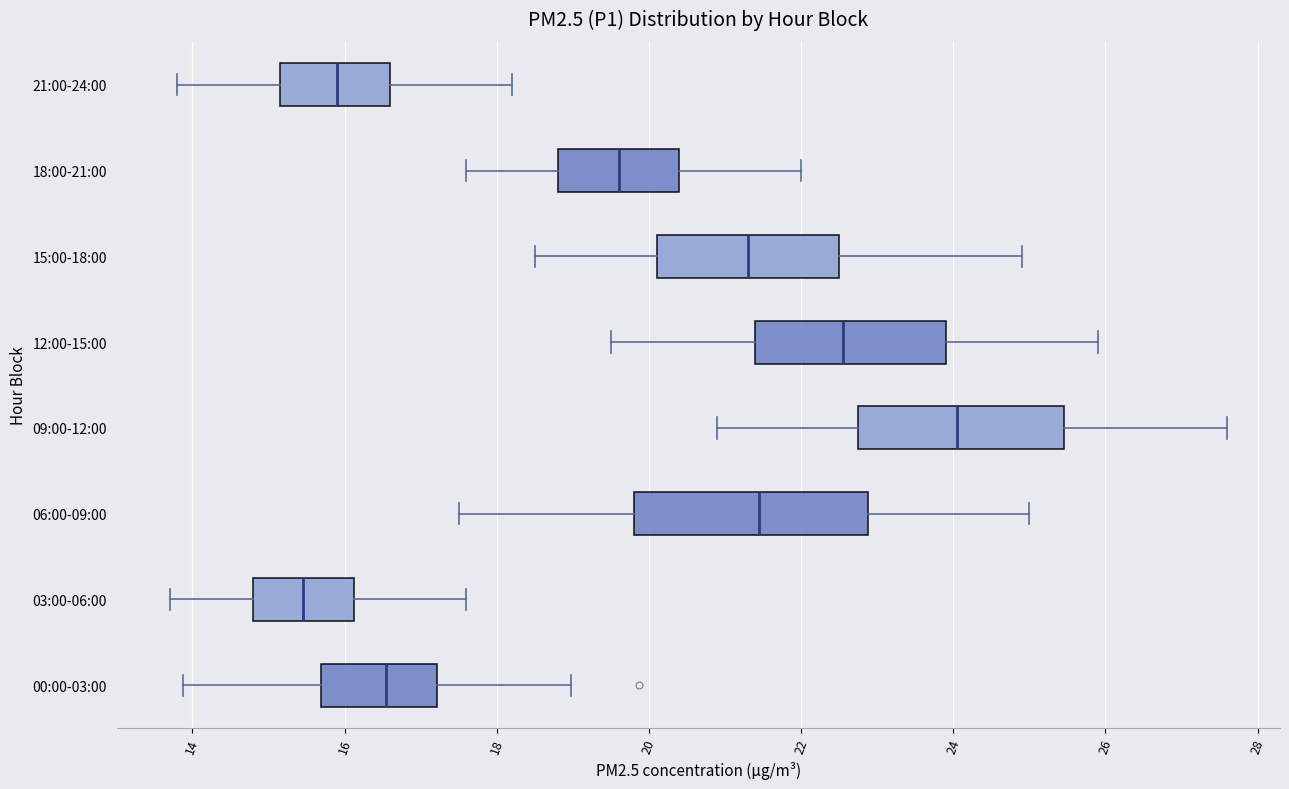

Which box's median line is the furthest to the left?

03:00-06:00